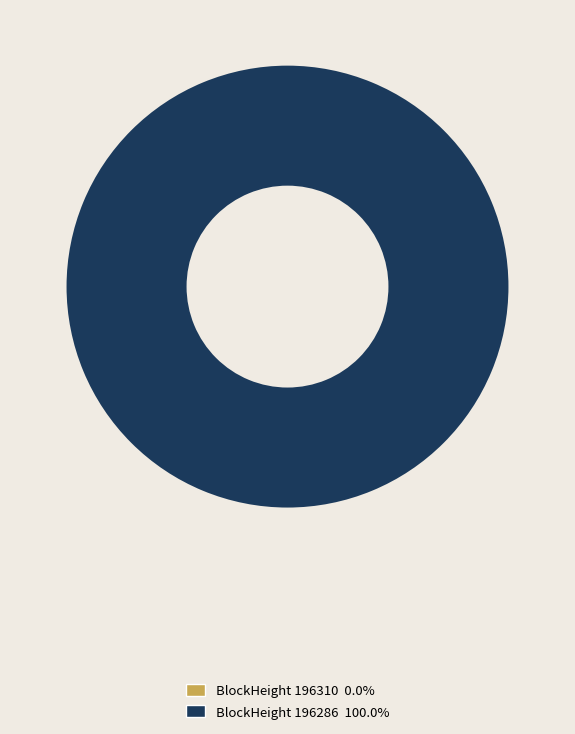

How many slices are in this pie chart?

2